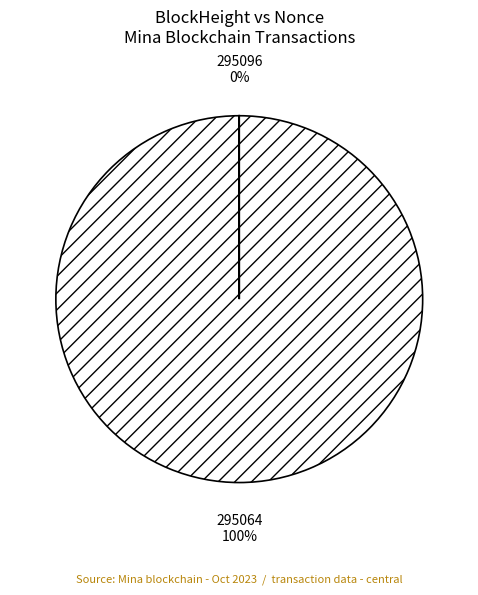

What is the largest slice in the pie chart?

295064